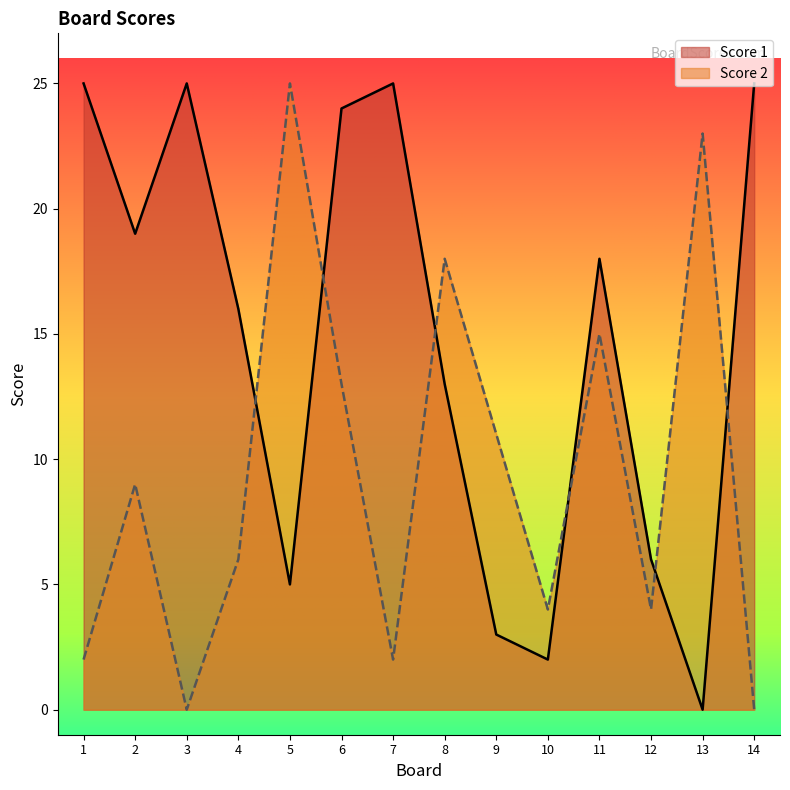

Between 4 and 14, which is larger?

14